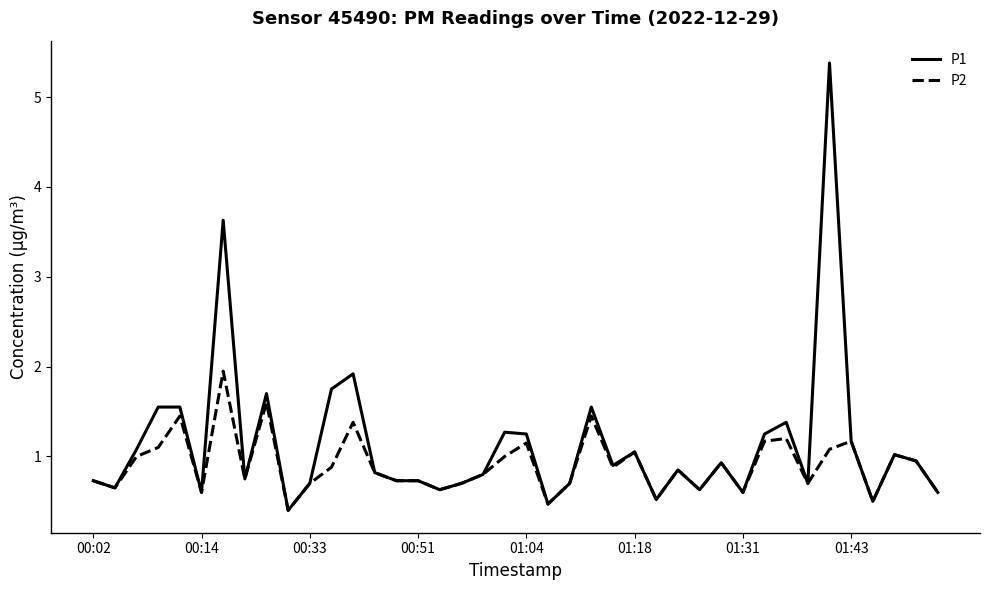

Which series has the widest spread of values?

P1